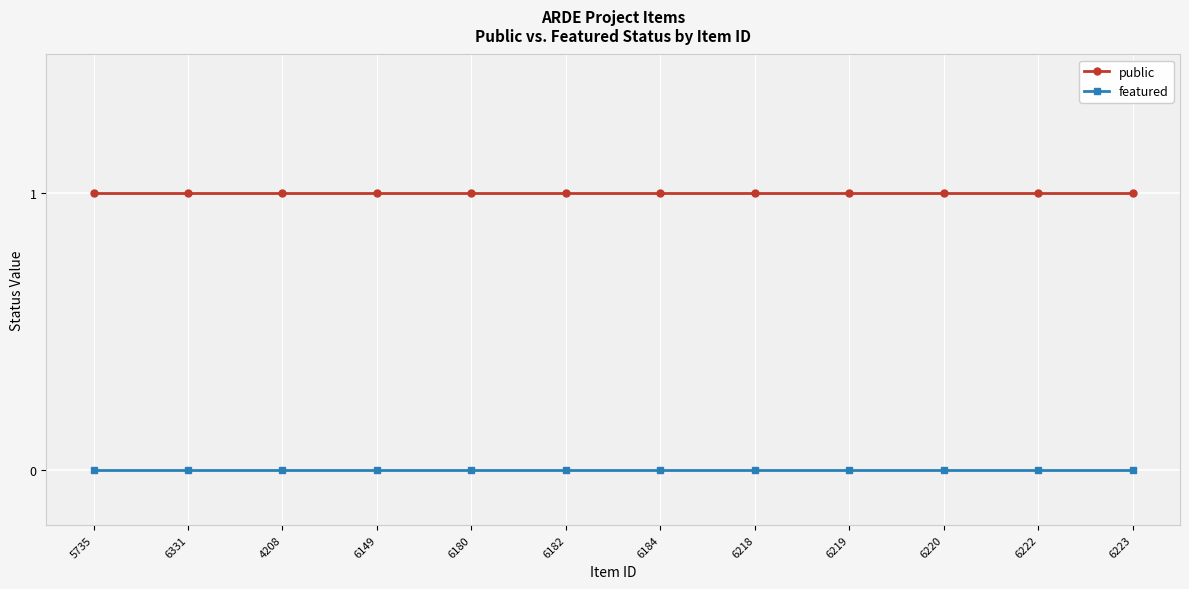

What position from the right is 5735?

12